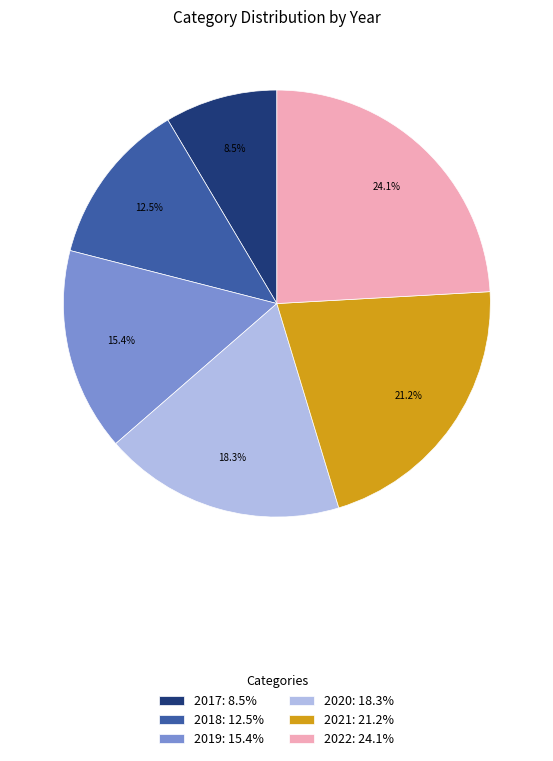

What portion of the pie excludes 2018?

87.5%